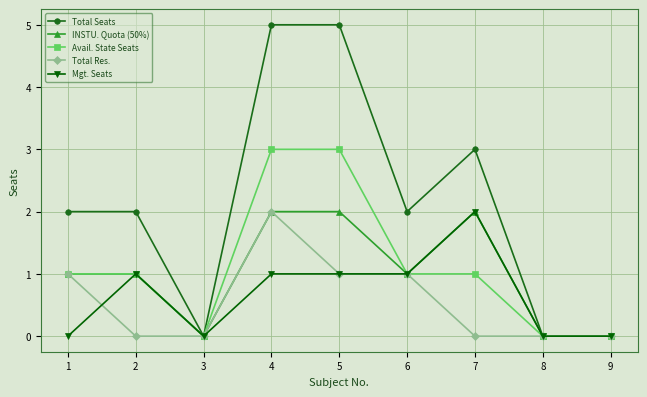

Where is the first local minimum for Avail. State Seats?

3